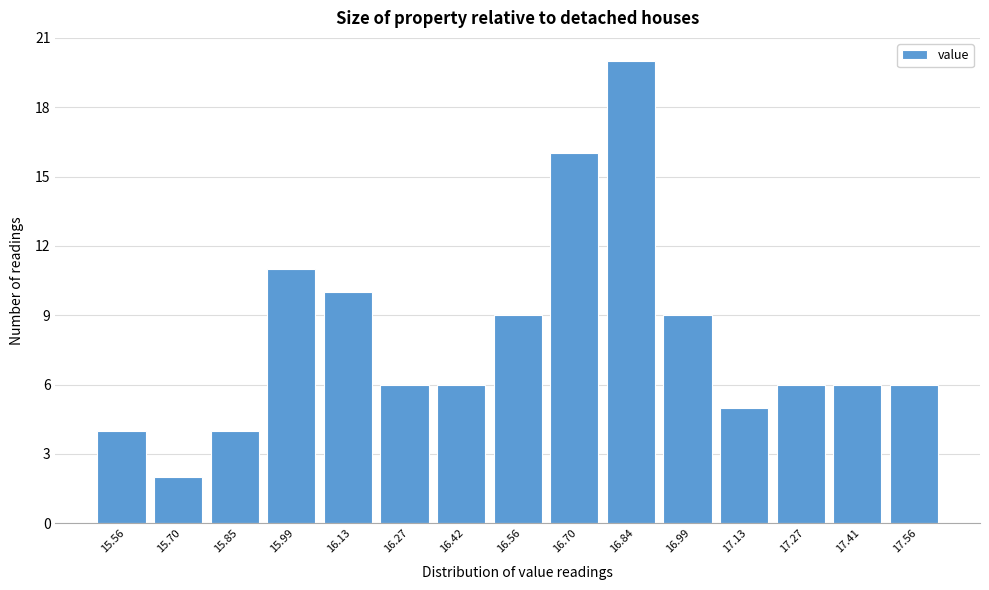

Reading left to right, list all the values displayed in this chart.

4	2	4	11	10	6	6	9	16	20	9	5	6	6	6